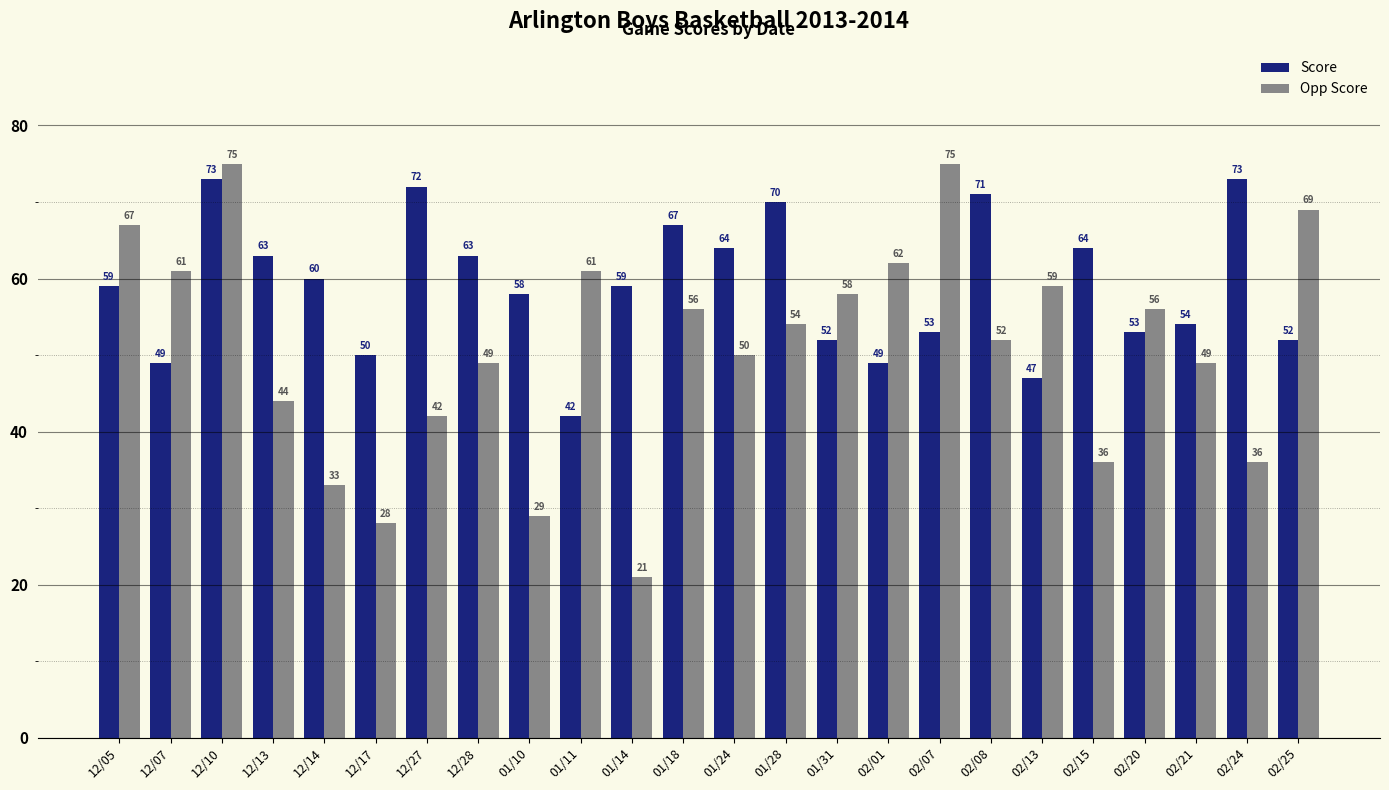

Is it true that Opp Score equals 30 at 02/08?

False